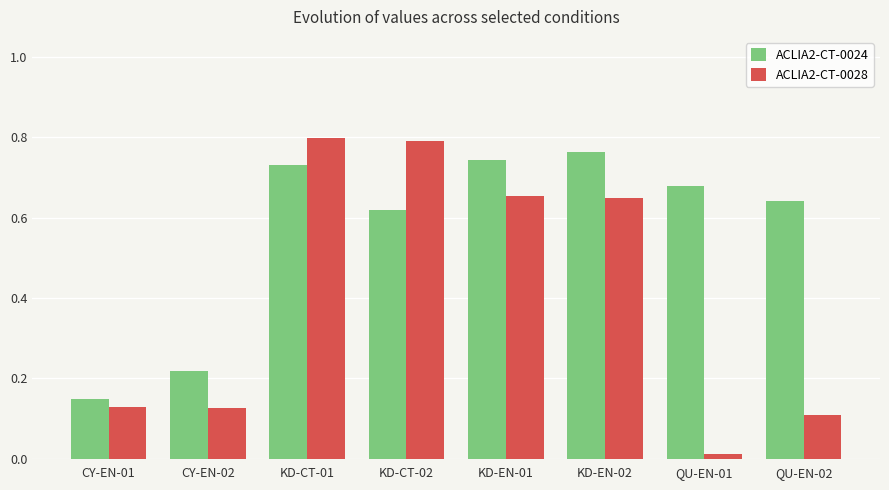

Is it true that ACLIA2-CT-0024 equals 0.2 at KD-EN-01?

False